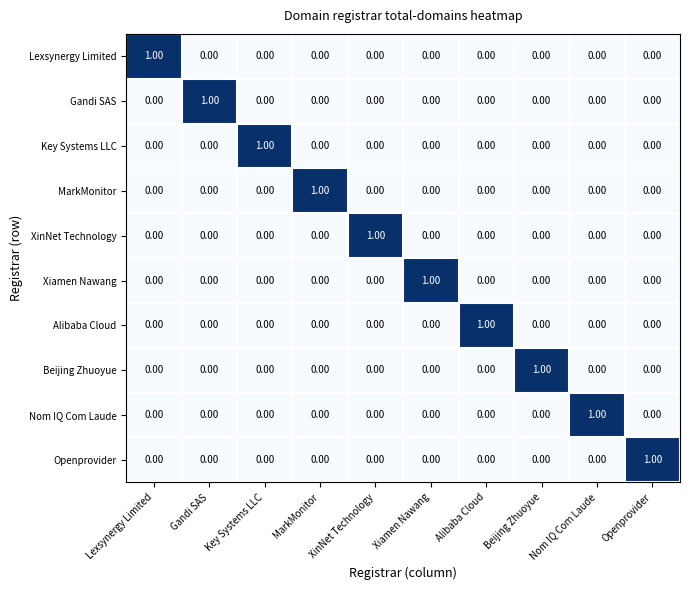

At how many categories does at least one series exceed 0?

10